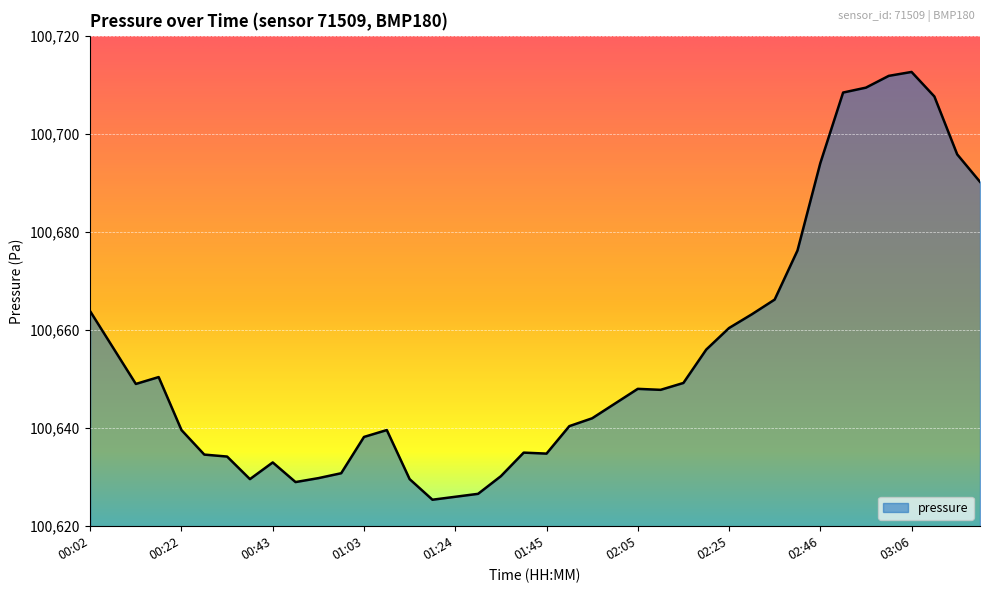

What is the average value?

100654.7